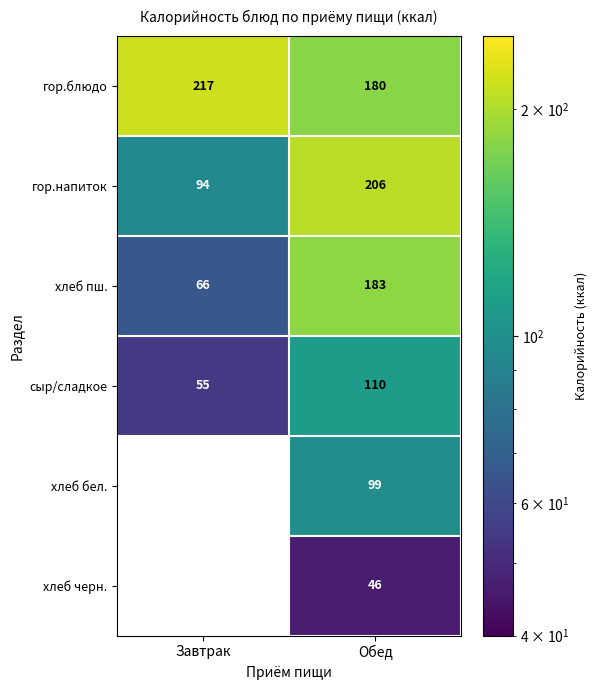

Rank the series at Обед from highest to lowest value.

гор.напиток, хлеб пш., гор.блюдо, сыр/сладкое, хлеб бел., хлеб черн.